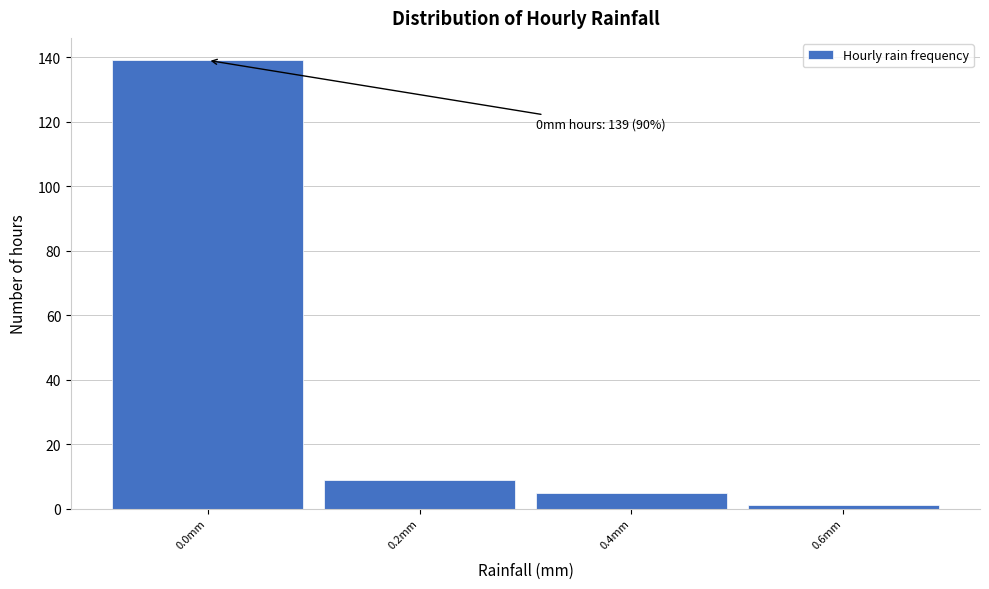

Reading right to left, list all the values displayed in this chart.

1	5	9	139